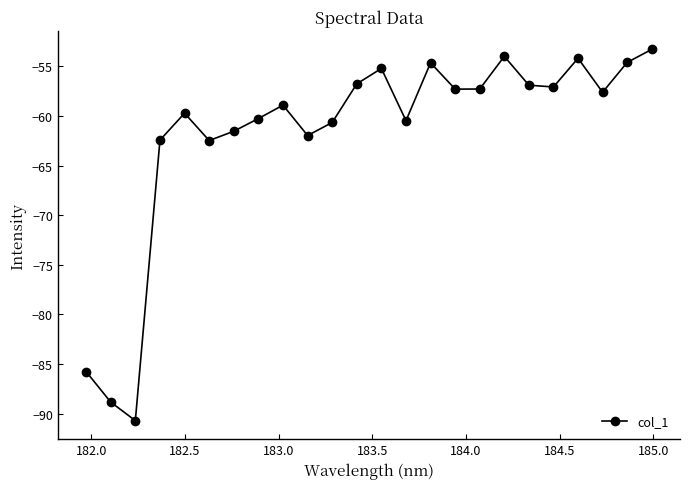

True or false: the data has more than 2 interior local peaks.

True